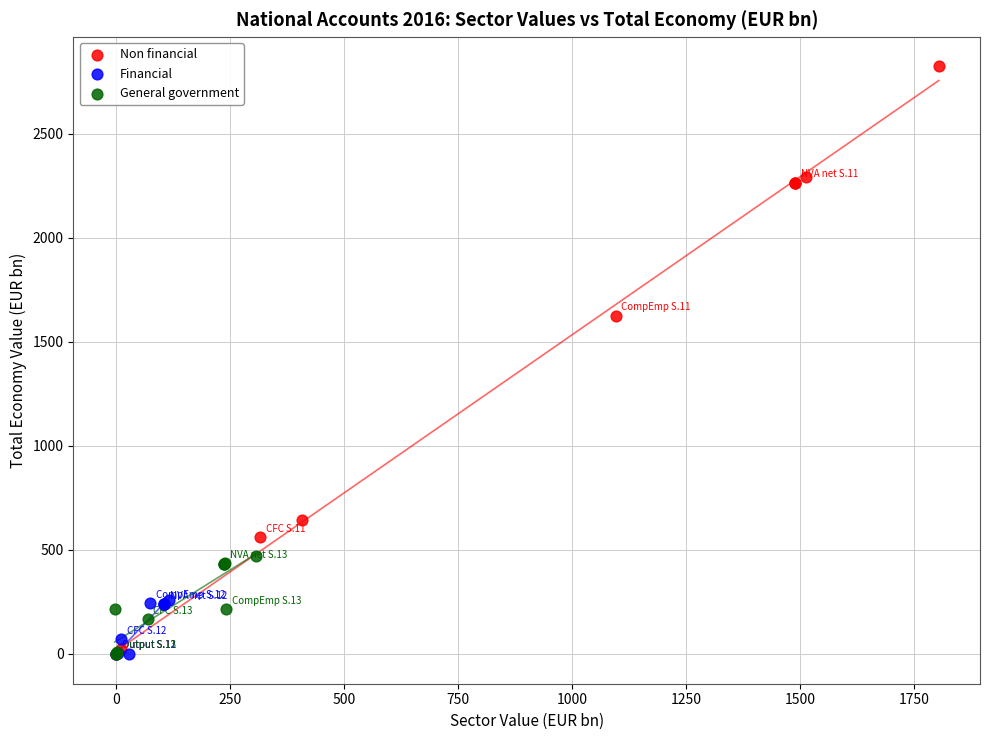

Which series has the largest Y range (max minus min)?

Non financial